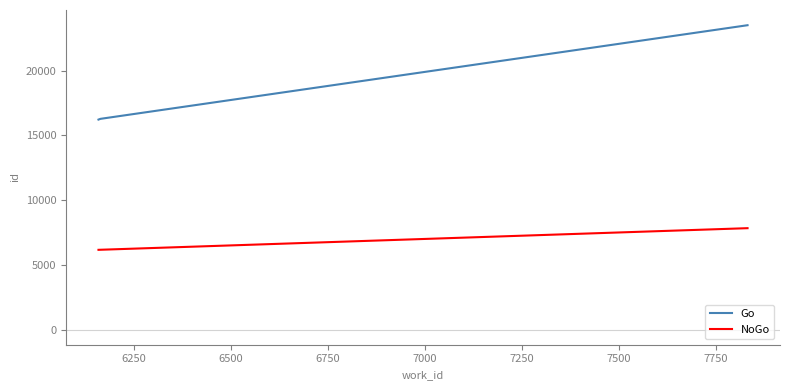

What is the lowest value of the Go series?

16223